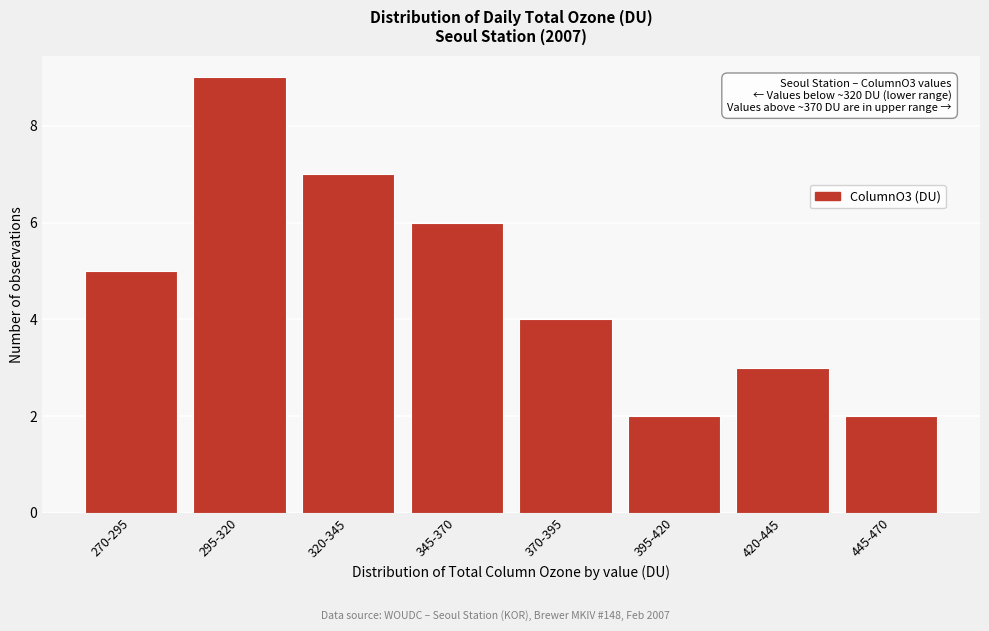

Reading right to left, what are all the values shown in this chart?

445-470=2	420-445=3	395-420=2	370-395=4	345-370=6	320-345=7	295-320=9	270-295=5